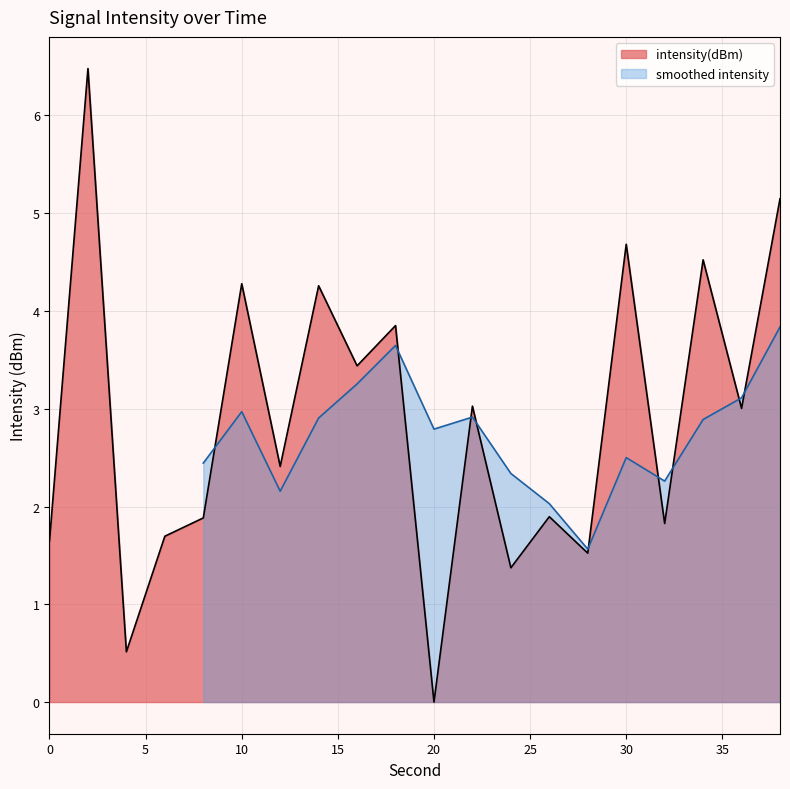

What is the value of the 14th point from the left?

1.9